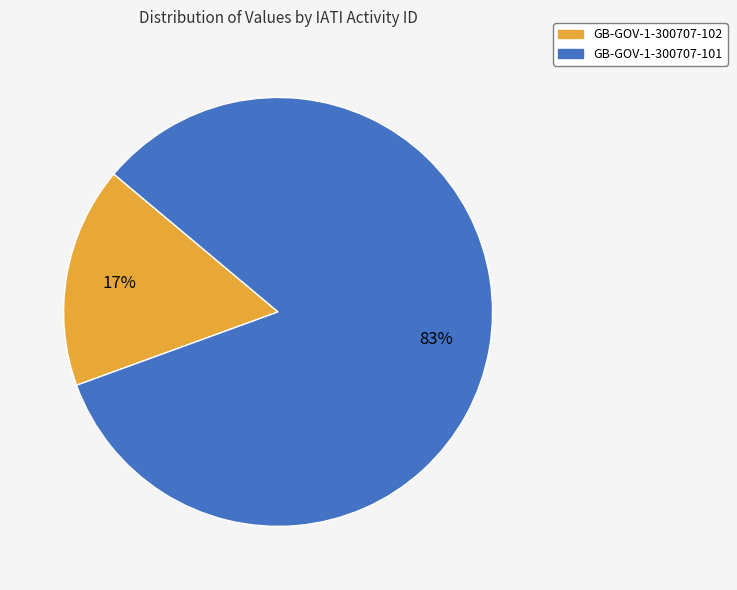

How many slices are in this pie chart?

2